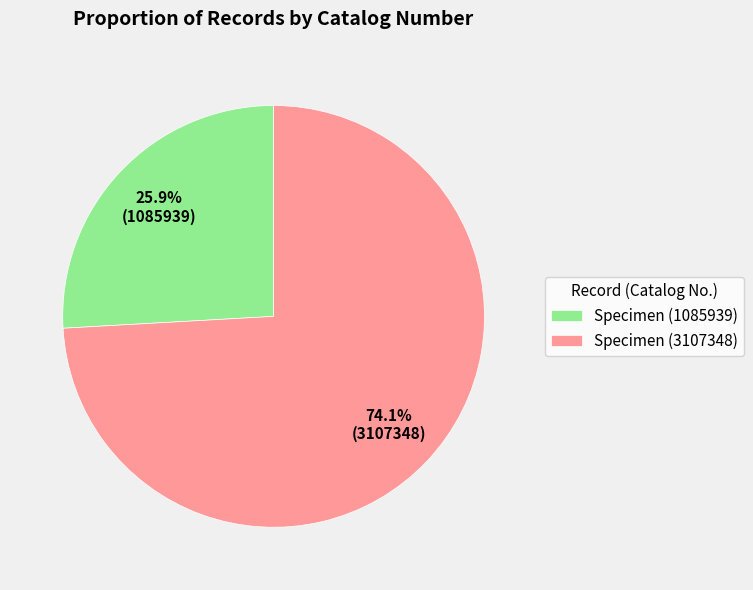

Combined, what portion of the pie is Specimen (1085939) and Specimen (3107348)?

100.0%